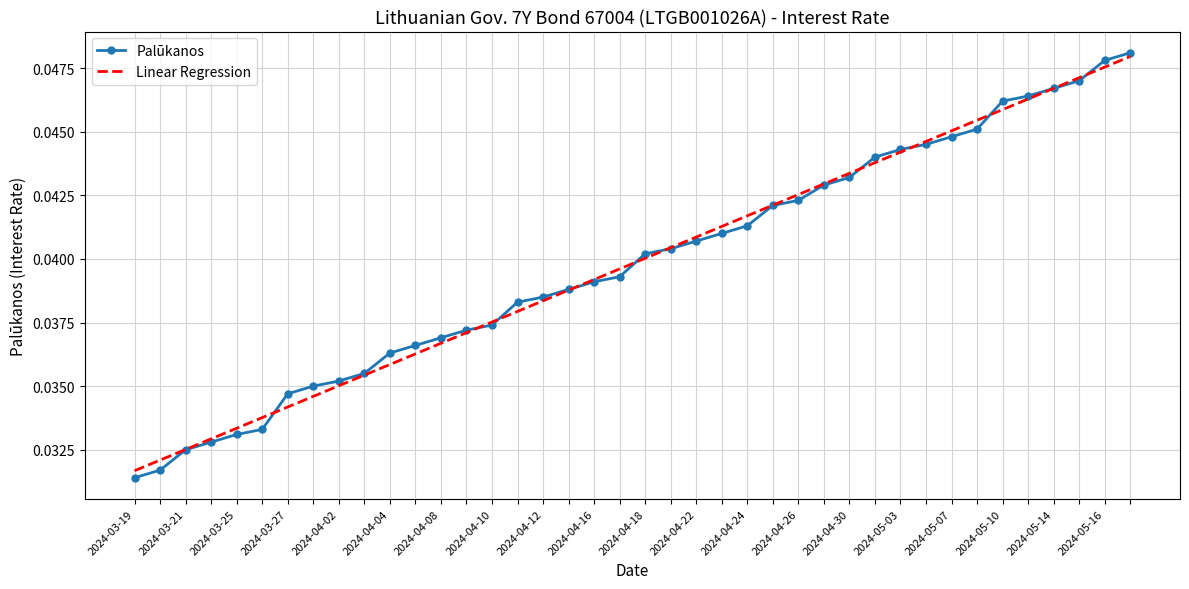

Which series has the largest range (max minus min)?

Palūkanos